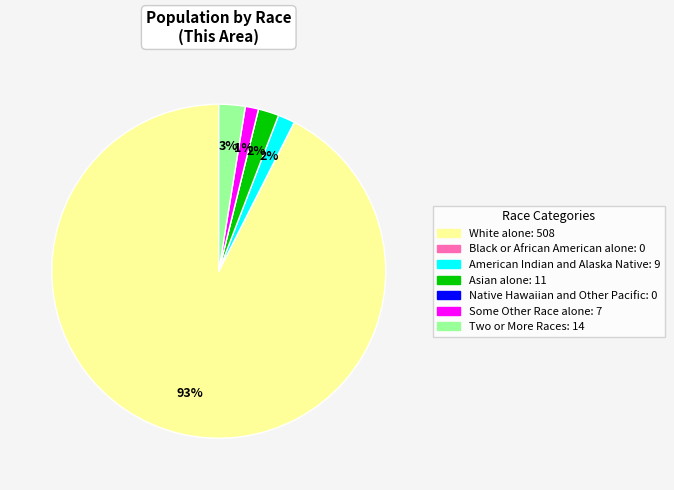

What percentage is the American Indian and Alaska Native slice, to the nearest percent?

2%